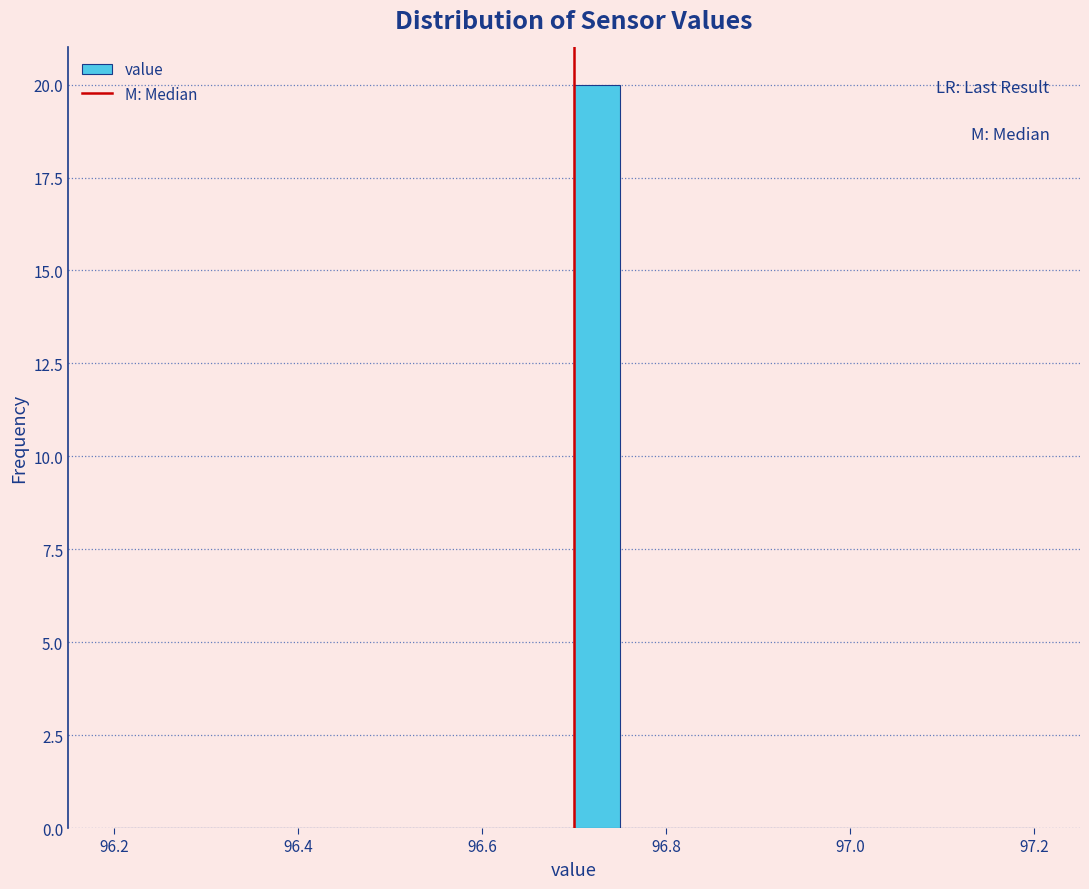

Read against the x-axis, roughly where is the centre of the tallest bar?

96.72